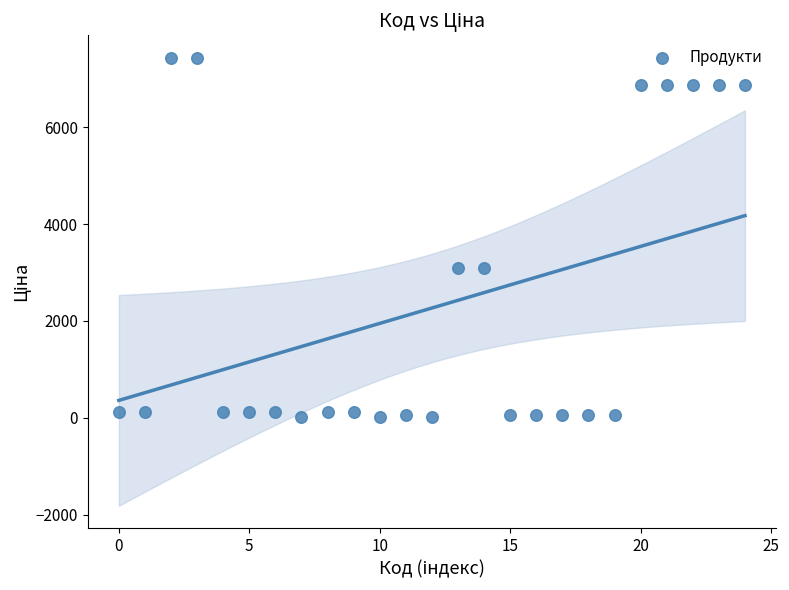

What is the range of Y values (max minus min)?

7420.6